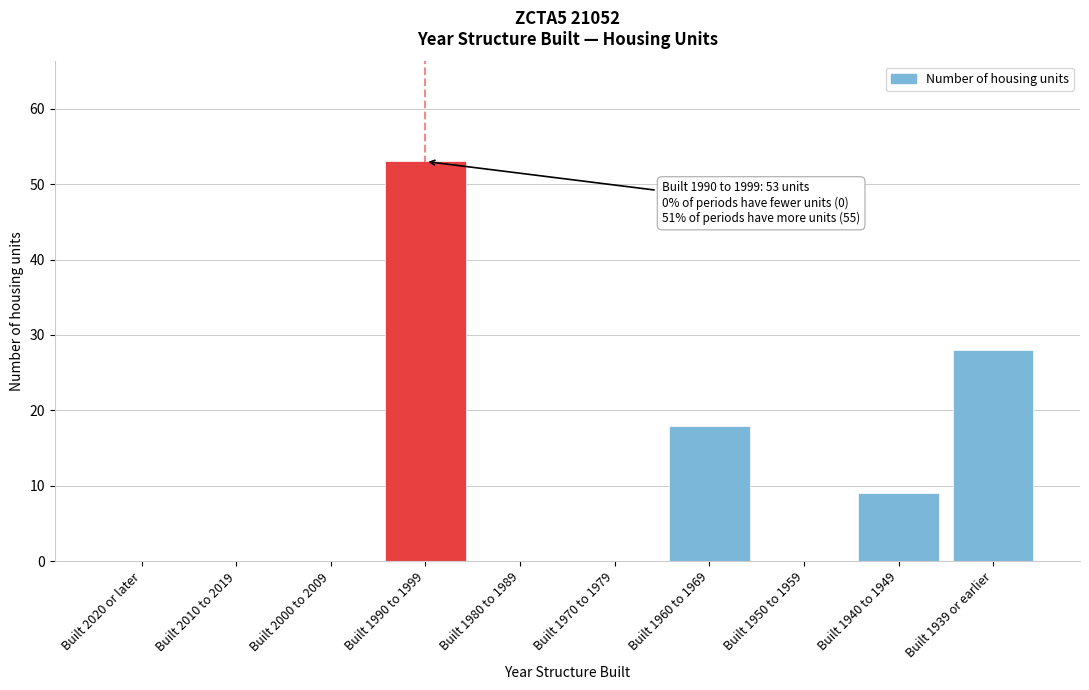

Reading right to left, list all the values displayed in this chart.

Built 1939 or earlier=28	Built 1940 to 1949=9	Built 1950 to 1959=0	Built 1960 to 1969=18	Built 1970 to 1979=0	Built 1980 to 1989=0	Built 1990 to 1999=53	Built 2000 to 2009=0	Built 2010 to 2019=0	Built 2020 or later=0